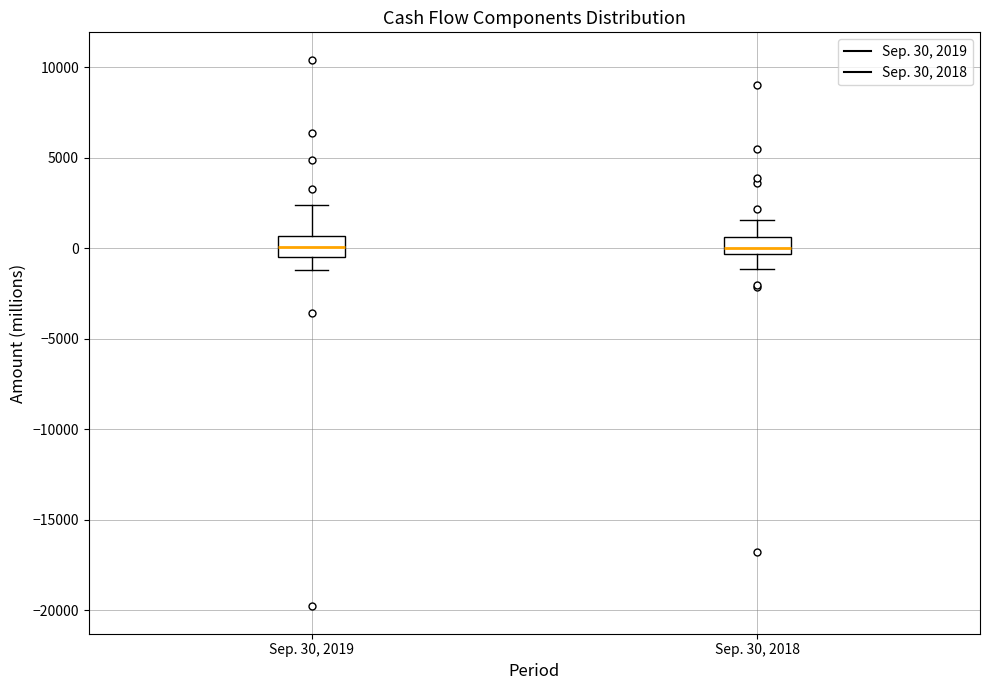

Reading left to right, transcribe this box plot: for each box, give where its median line is, the range the box spans, and where its two whiskers end, as read against the y-axis. The values are not printed on the chart, so give them approximately, as read against the axis.

Sep. 30, 2019: median 0, box -500 to 500, whiskers -1000 to 2500
Sep. 30, 2018: median 0, box -500 to 500, whiskers -1000 to 1500